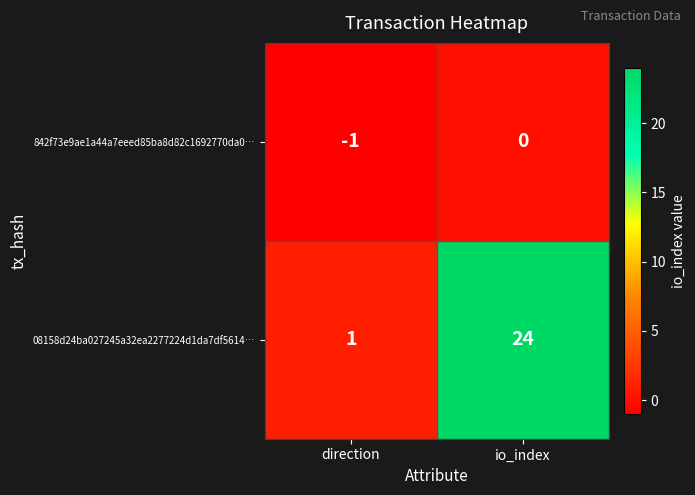

Is it true that 08158d24ba027245a32ea2277224d1da7df5614… equals 1 at direction?

True